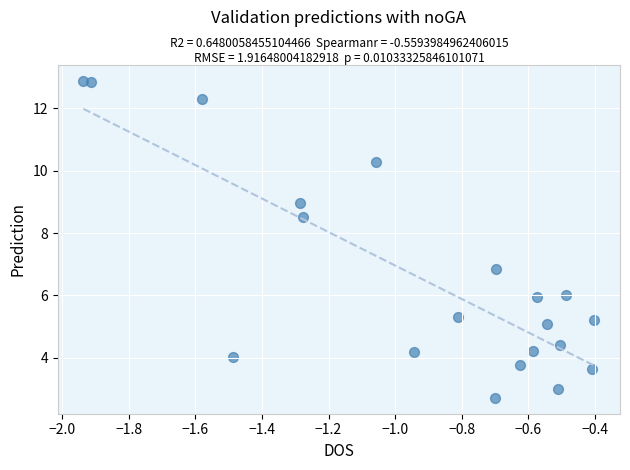

What is the range of X values (max minus min)?

1.5